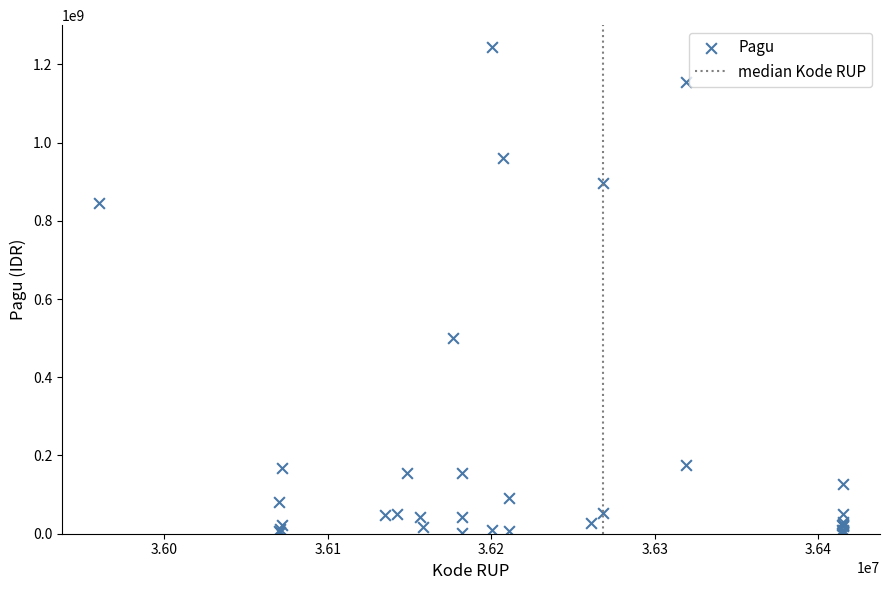

What Y value in the scatter plot is closest to 622840000?

499932000